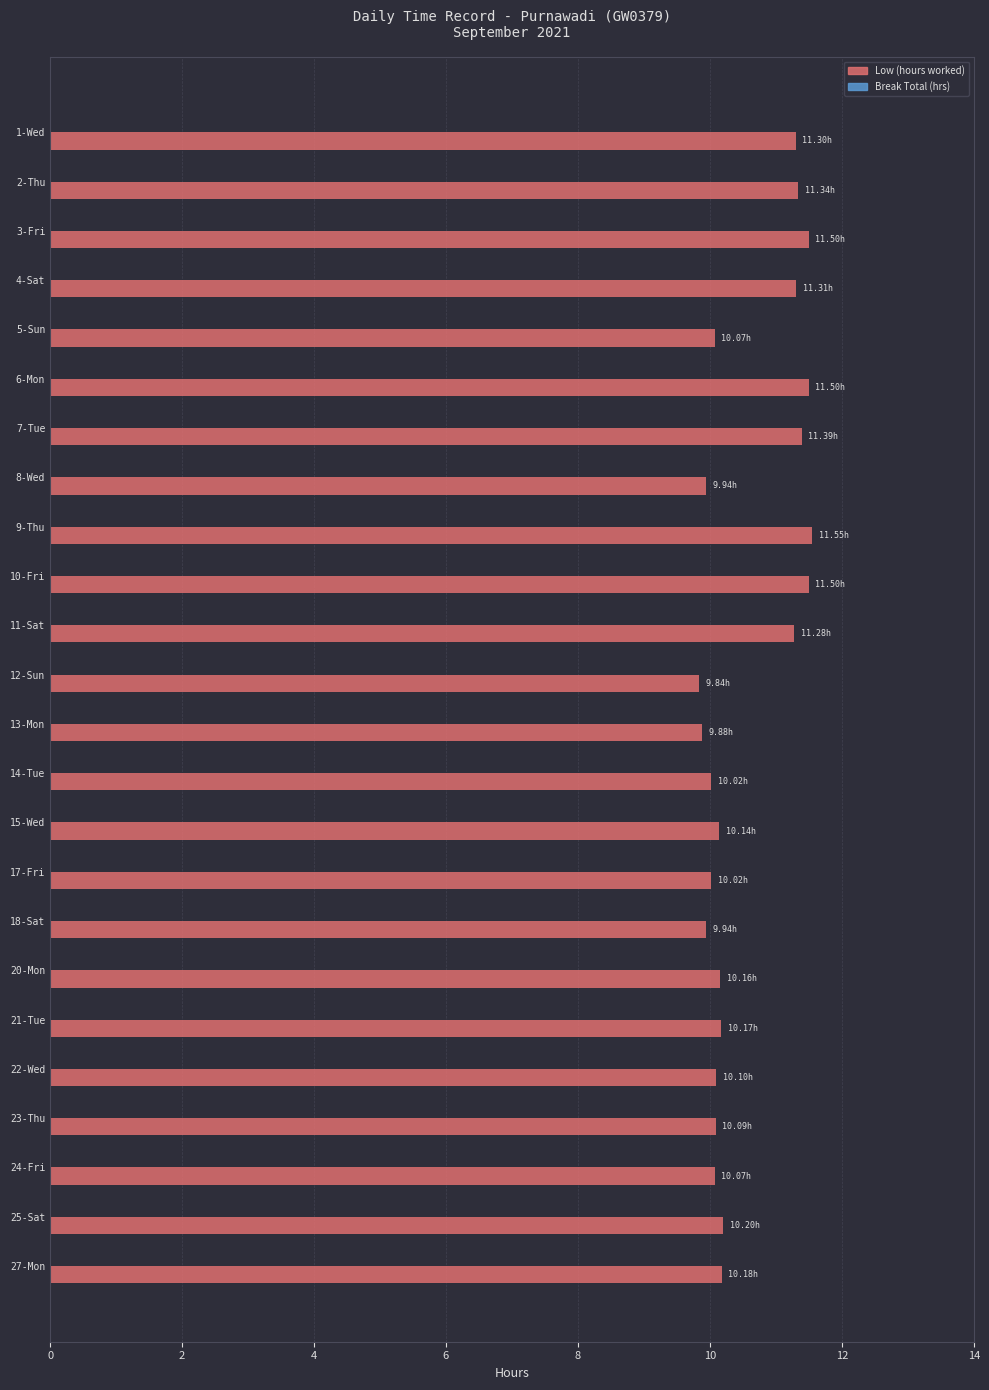

Which has a higher value, 10-Fri or 25-Sat?

10-Fri